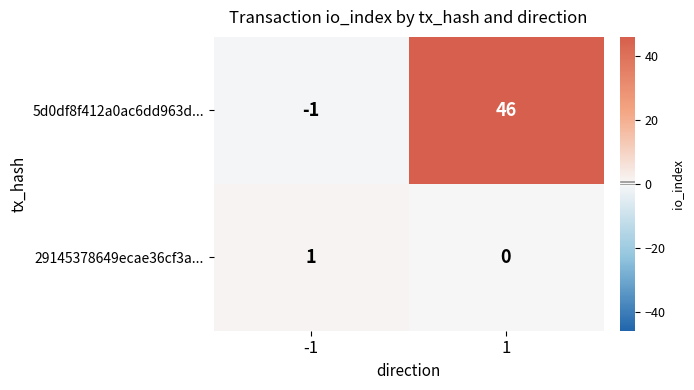

Reading right to left, extract all data points from this chart.

5d0df8f412a0ac6dd963d...: 1=46	-1=-1
29145378649ecae36cf3a...: 1=0	-1=1